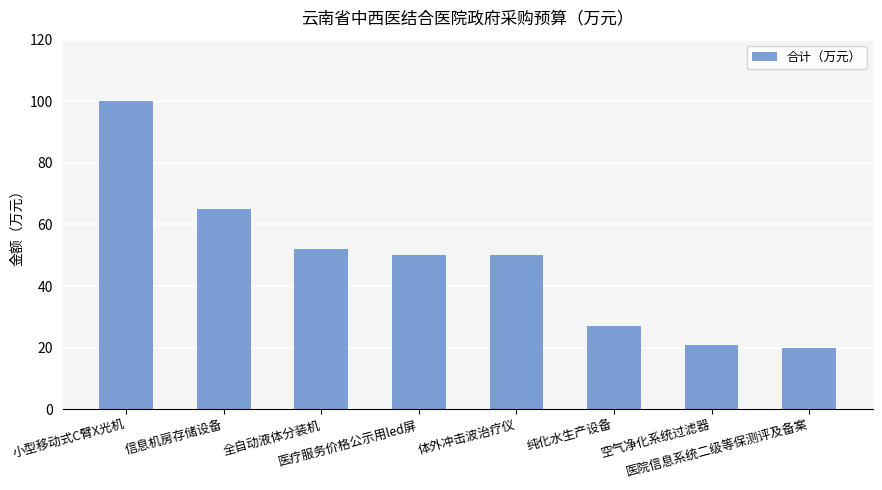

What is the greatest value displayed?

100